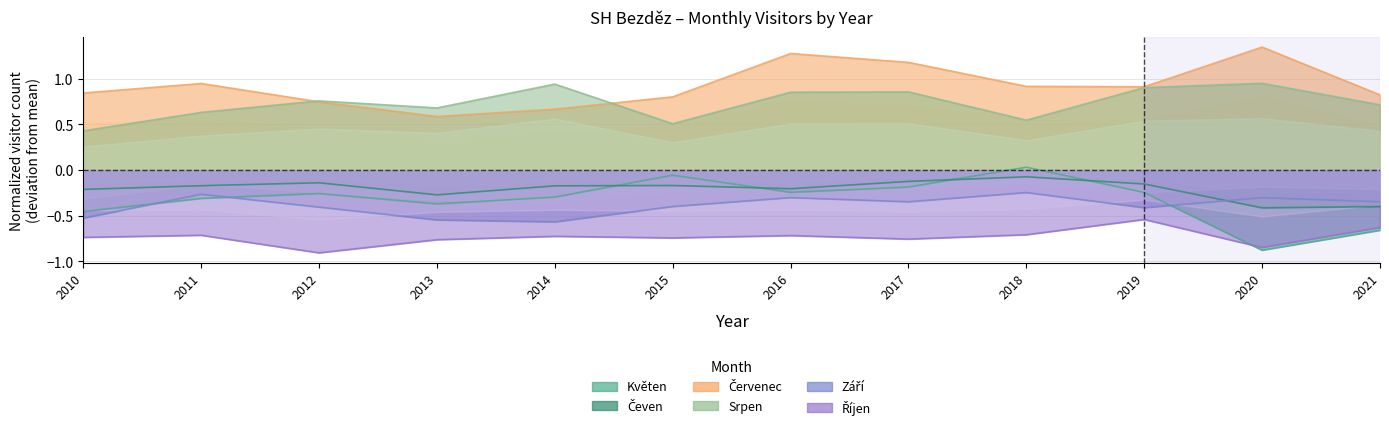

The value of Srpen at 2012 is 0.8. True or false?

True